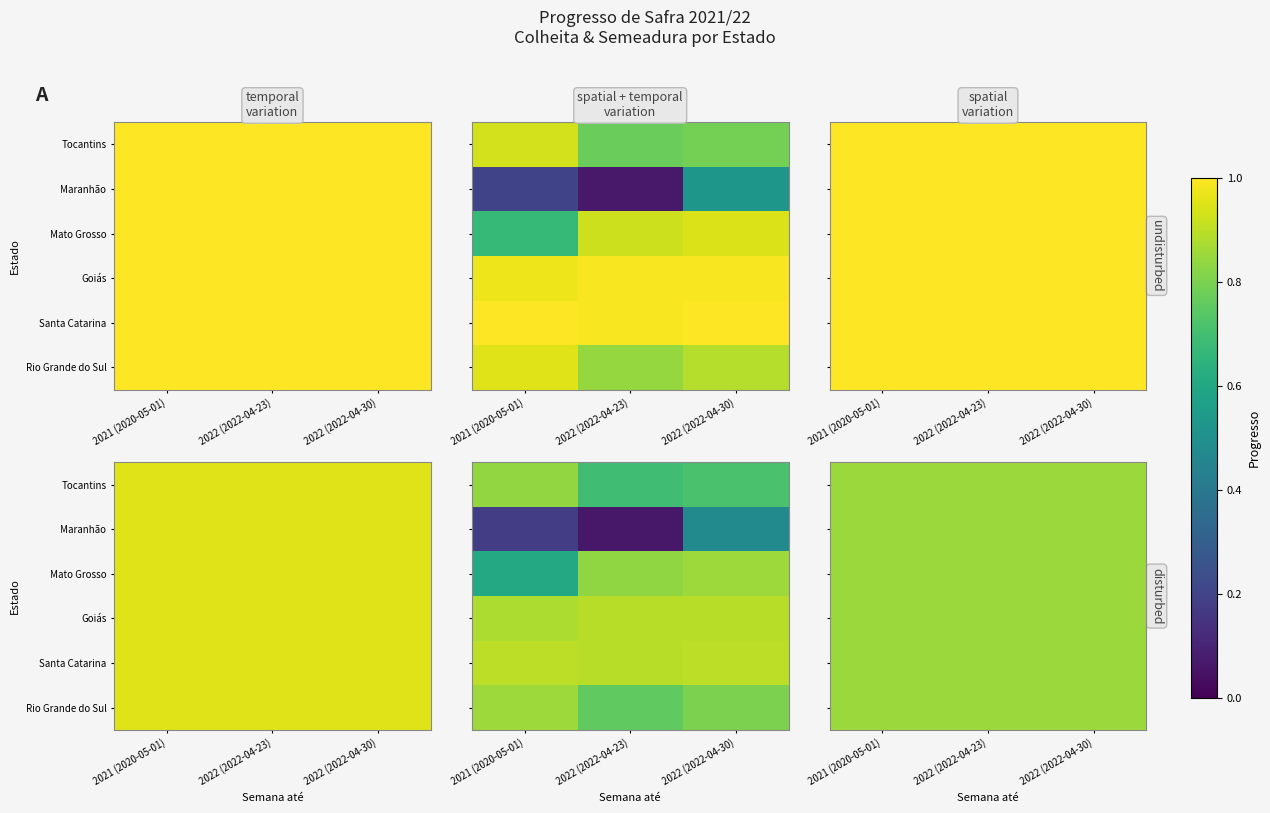

How many values in the Santa Catarina series are below 1?

1